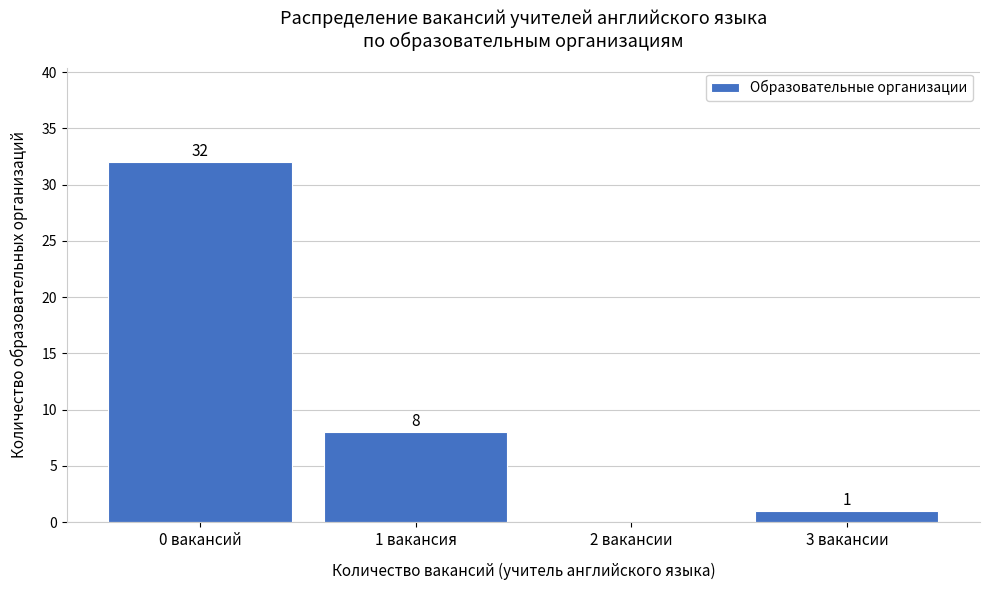

Reading right to left, transcribe all the data shown in this chart.

3 вакансии=1	2 вакансии=0	1 вакансия=8	0 вакансий=32